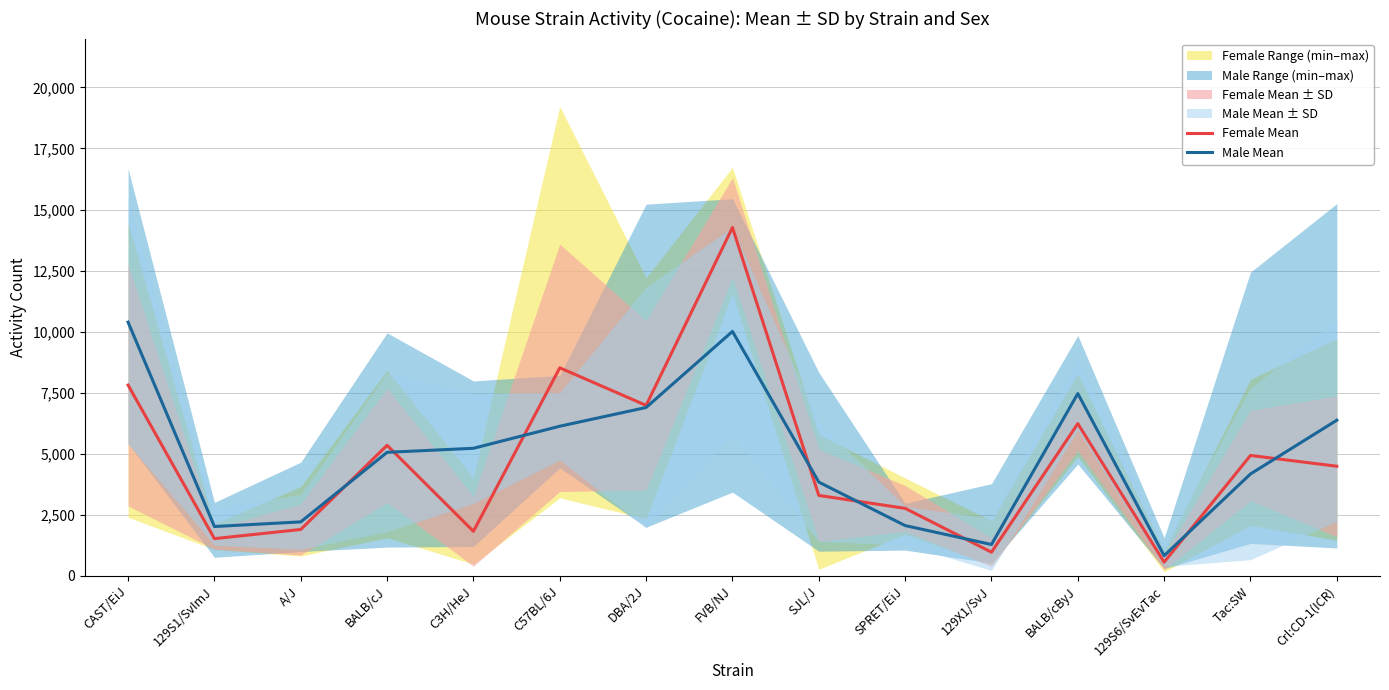

Which series has the largest total across all categories?

Male Mean